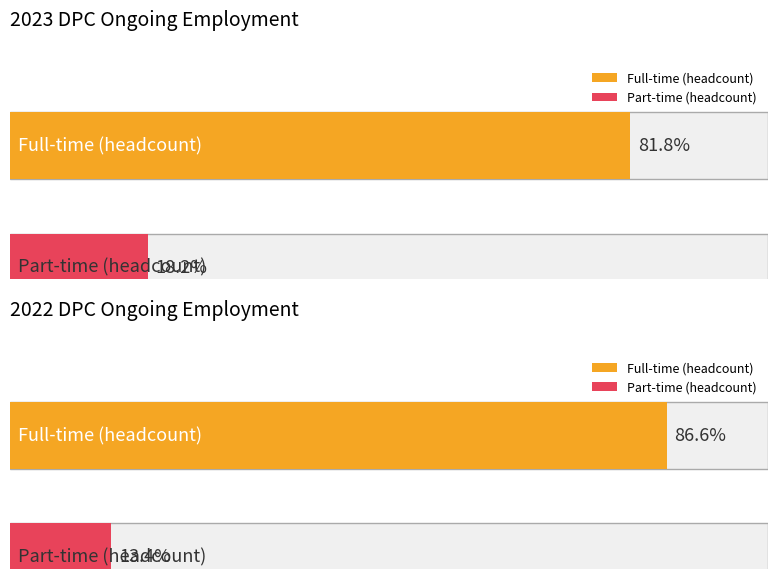

How many series are shown in this chart?

2